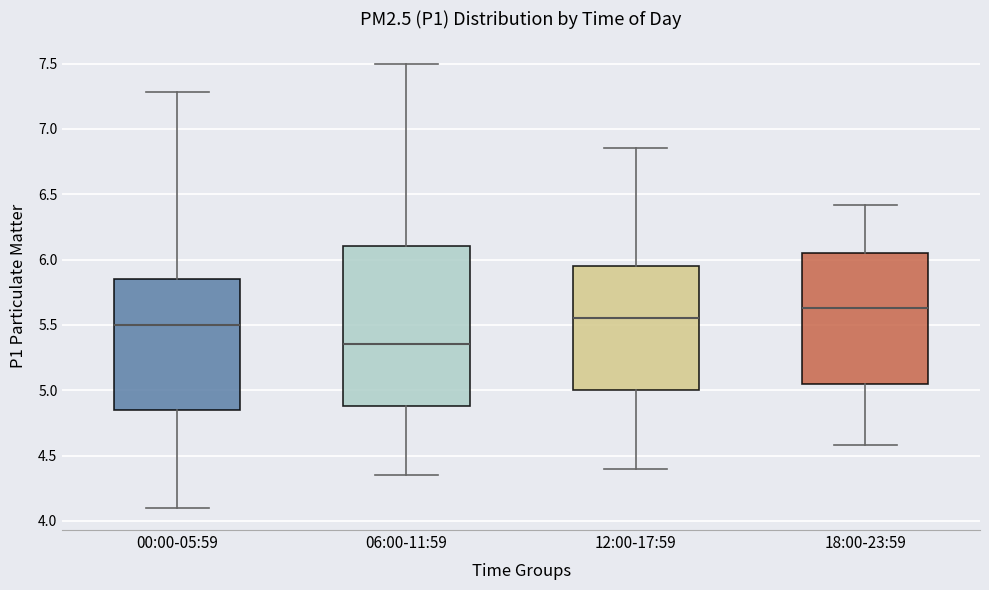

Reading left to right, read every box against the y-axis: the position of its median line, the range the box covers, and the ends of its whiskers. The values are not printed on the chart, so give them approximately, as read against the axis.

00:00-05:59: median 5.50, box 4.85 to 5.85, whiskers 4.10 to 7.30
06:00-11:59: median 5.35, box 4.90 to 6.10, whiskers 4.35 to 7.50
12:00-17:59: median 5.55, box 5.00 to 5.95, whiskers 4.40 to 6.85
18:00-23:59: median 5.65, box 5.05 to 6.05, whiskers 4.60 to 6.40